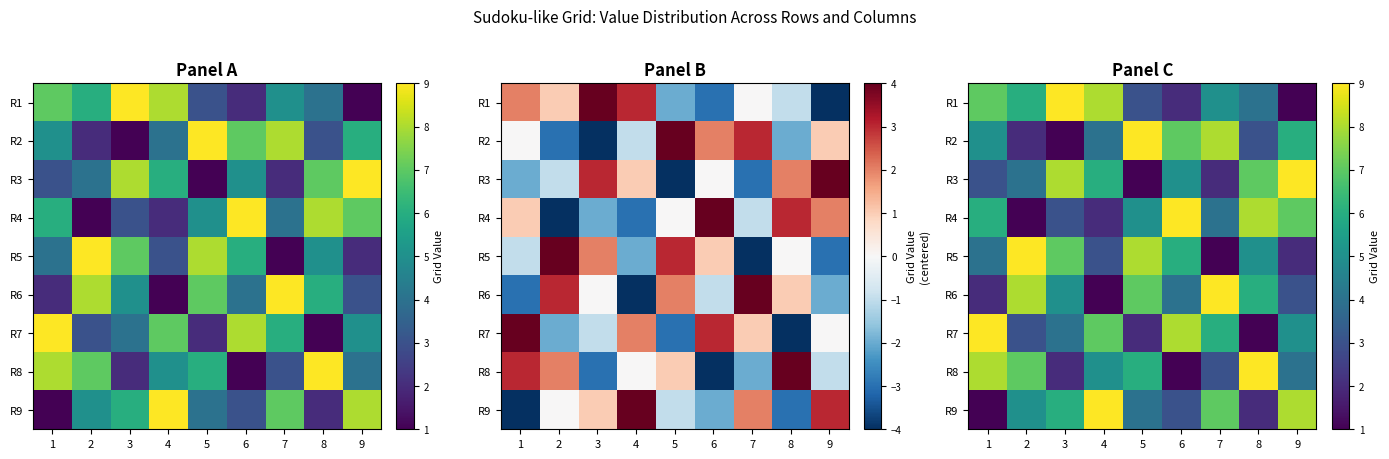

What is the difference between the R4 values at 3 and 1?

3